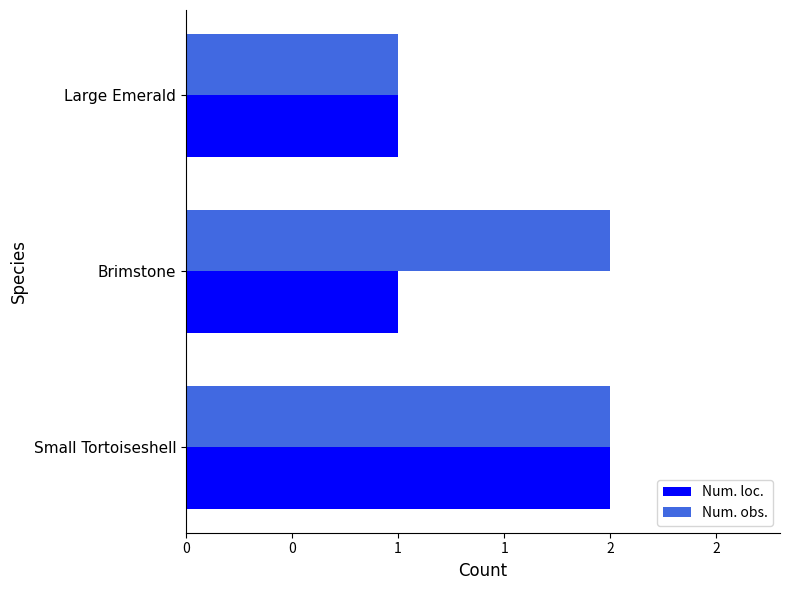

What is the sum of all Num. loc. values?

4